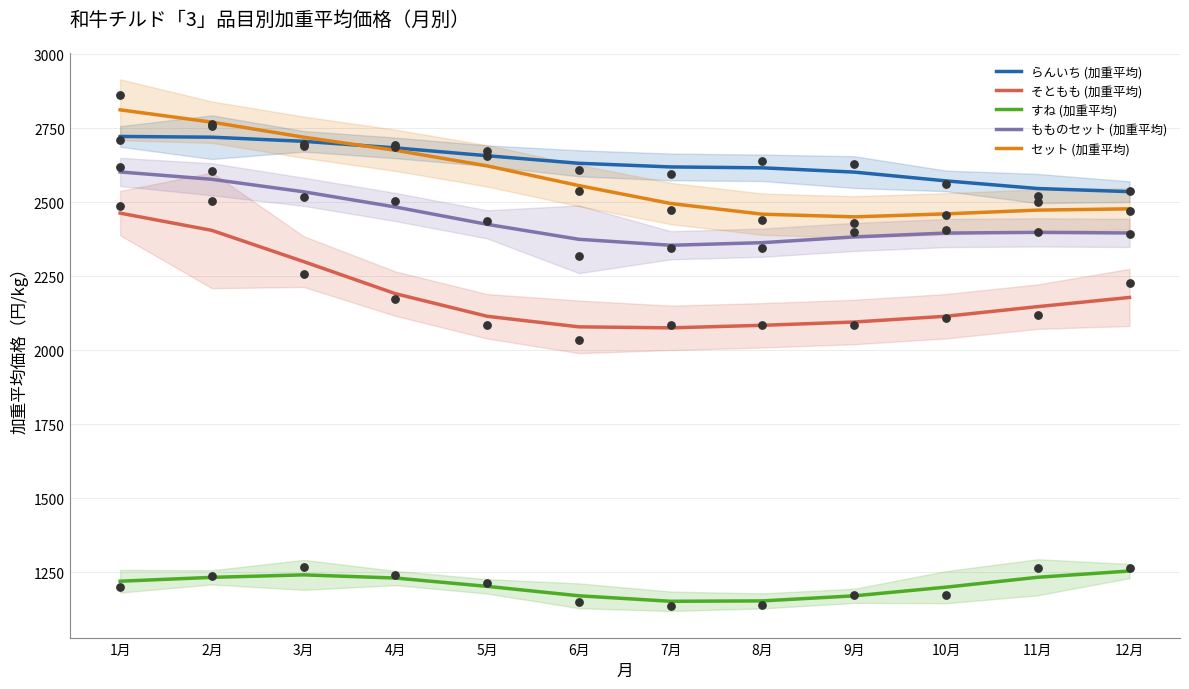

Which series has the widest spread of Y values?

そともも (加重平均)